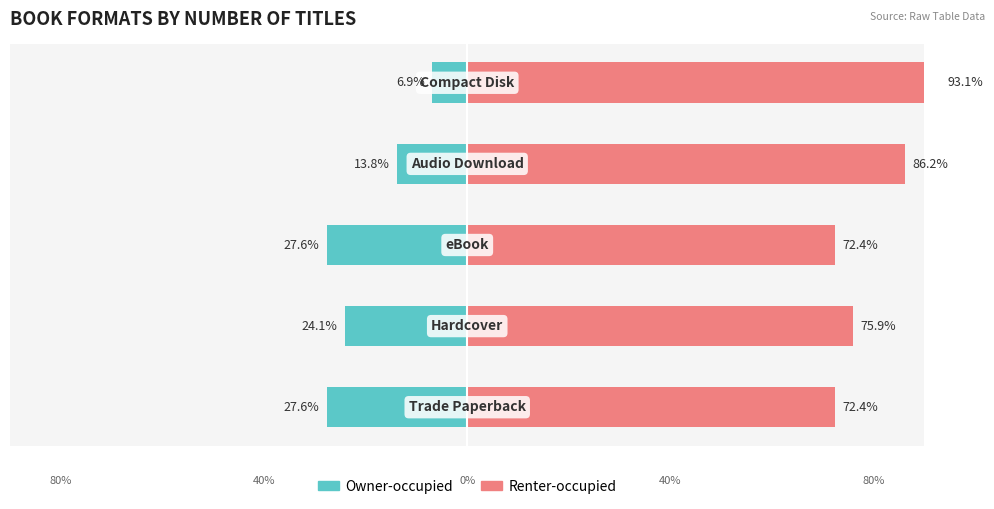

Which series has the largest total across all categories?

Renter-occupied